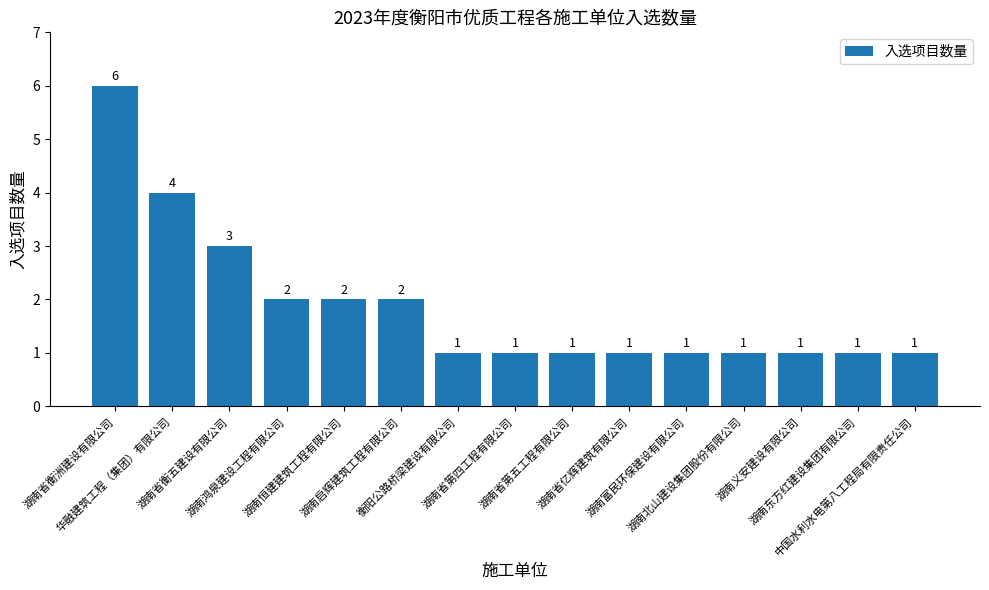

Read the value at 湖南启辉建筑工程有限公司.

2